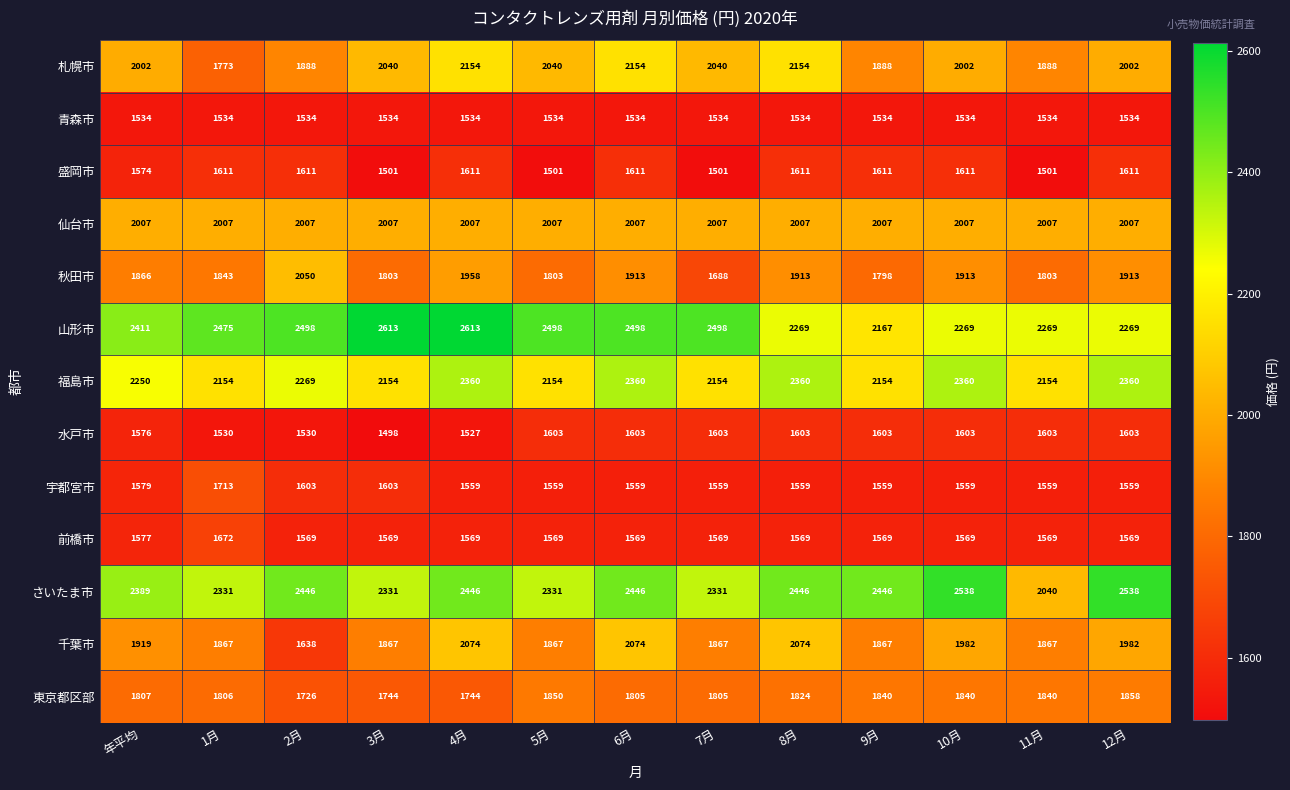

Read the 仙台市 value at 2月.

2007